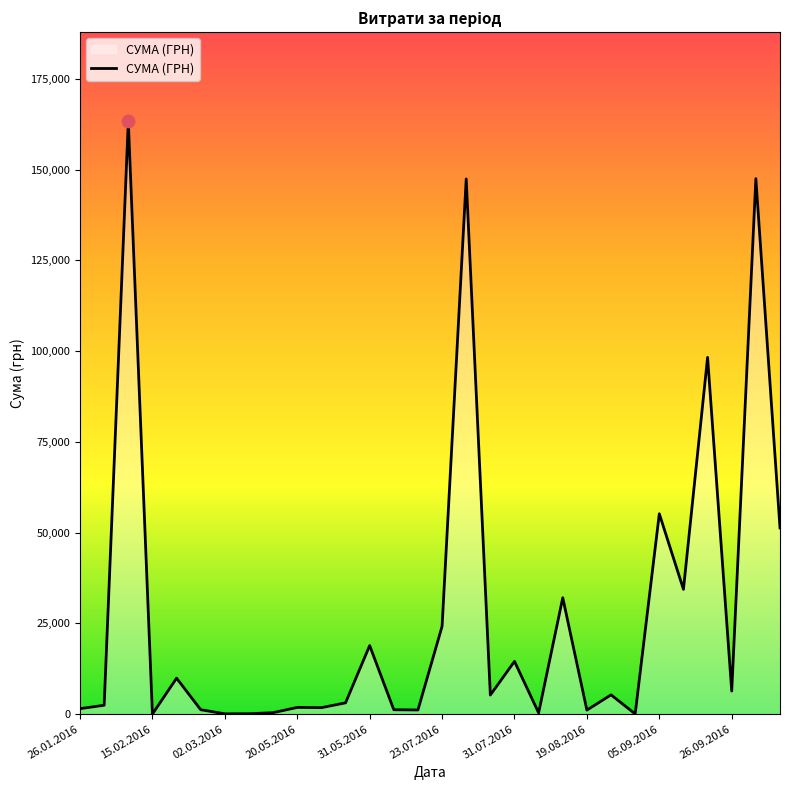

What is the difference between the maximum and minimum values?

163315.3